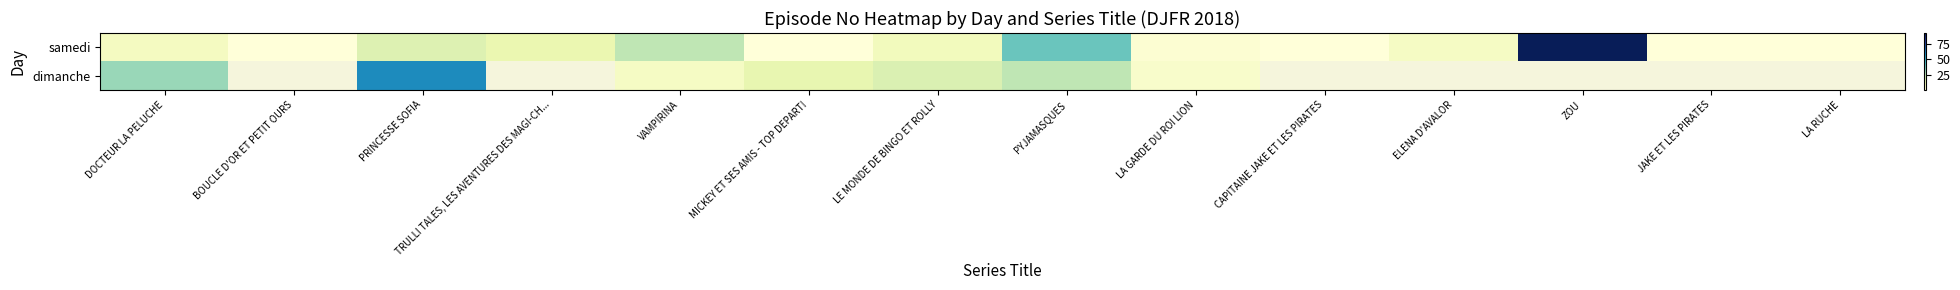

What is the sum of the dimanche values at PRINCESSE SOFIA and PYJAMASQUES?

84.0